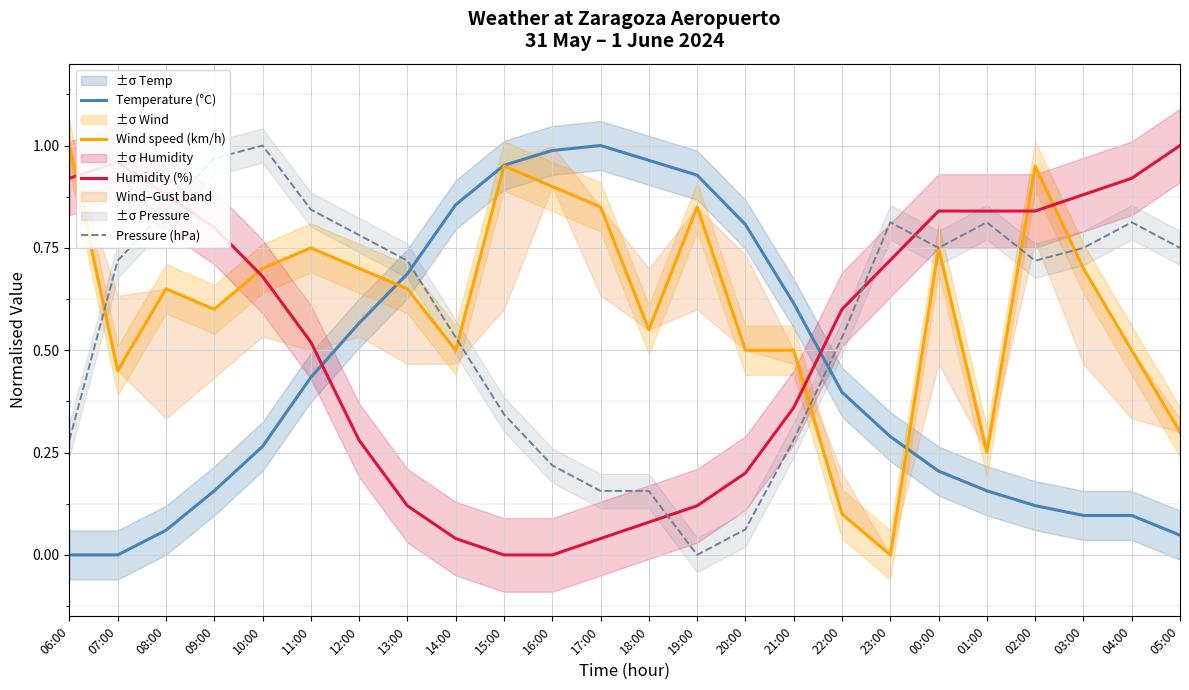

What is the difference between the maximum and second lowest values in the Temperature (°C) series?

1.0